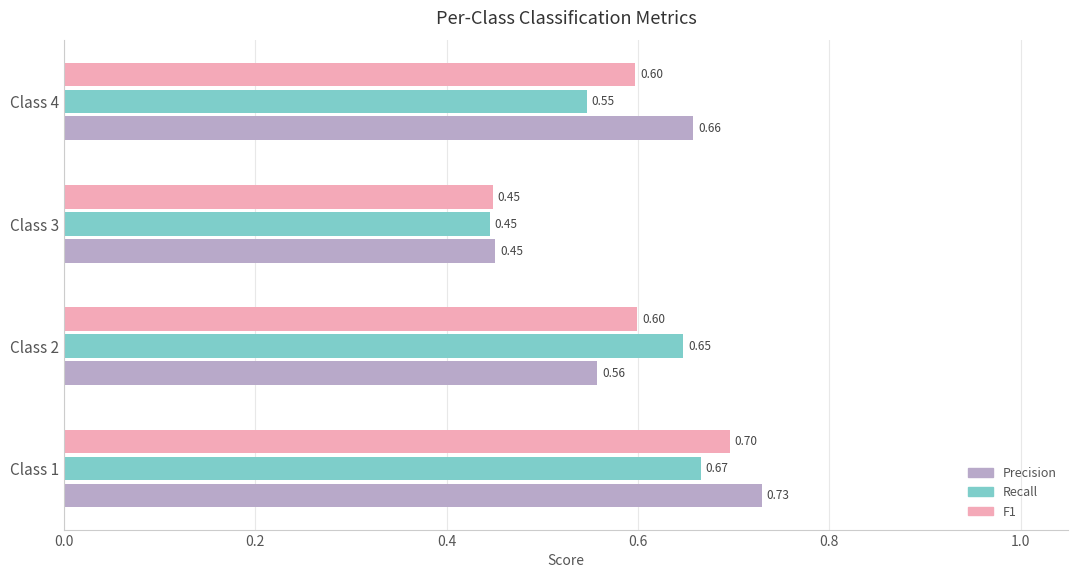

What is the sum of all Recall values?

2.3